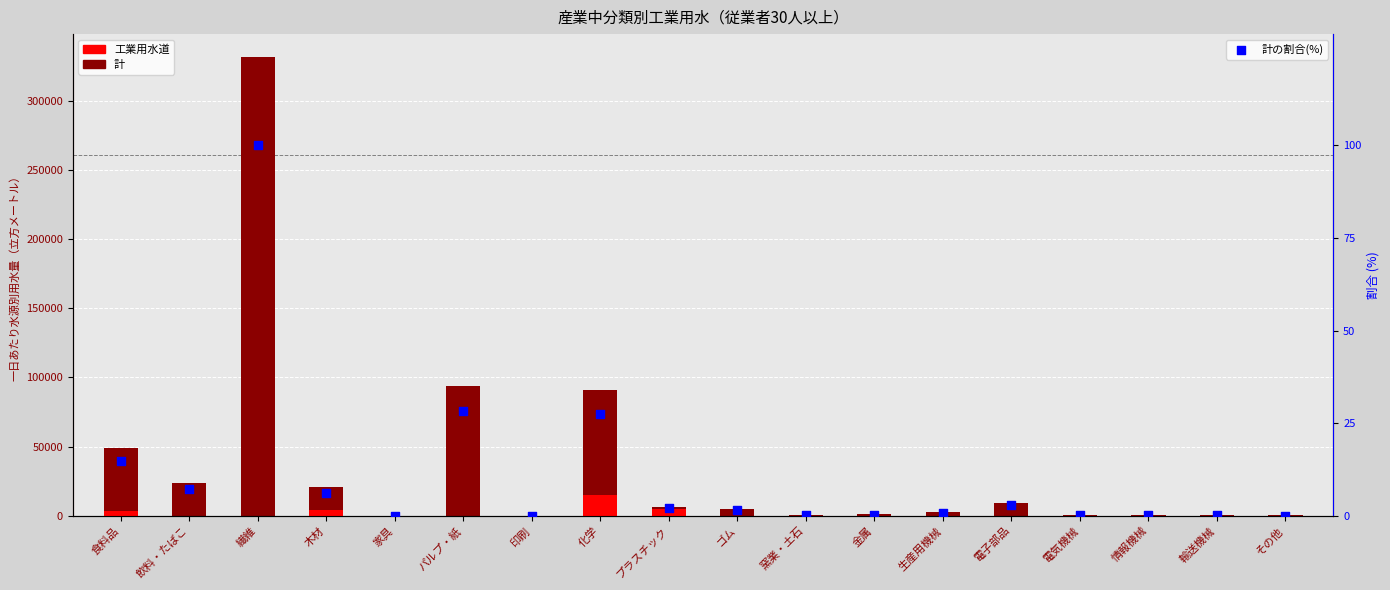

What are all the series names shown in the legend?

計, 工業用水道, 計の割合(%)